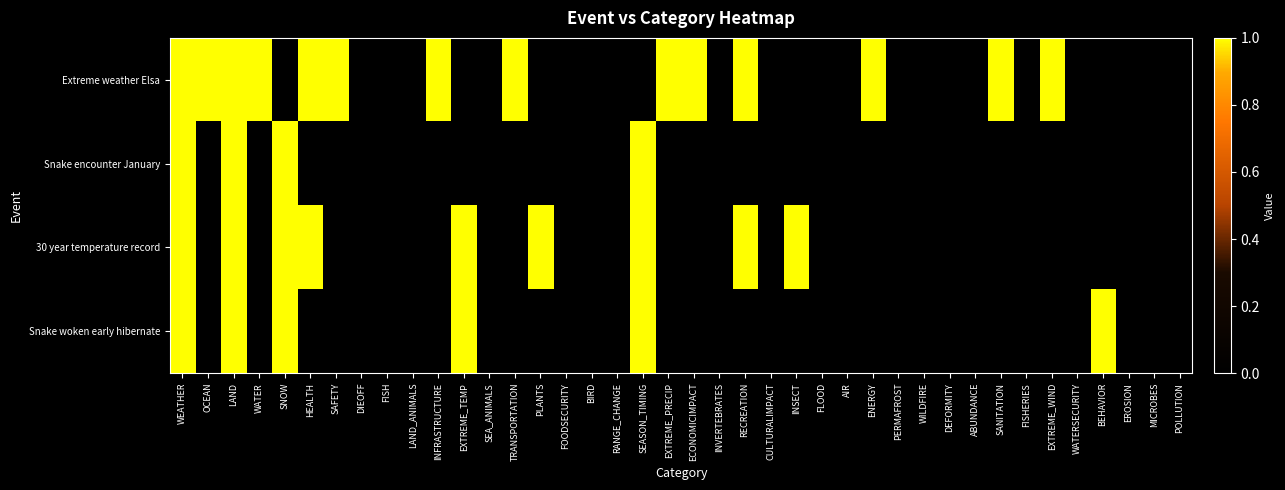

Reading left to right, extract all data points from this chart.

Extreme weather Elsa: WEATHER=1	OCEAN=1	LAND=1	WATER=1	SNOW=0	HEALTH=1	SAFETY=1	DIEOFF=0	FISH=0	LAND_ANIMALS=0	INFRASTRUCTURE=1	EXTREME_TEMP=0	SEA_ANIMALS=0	TRANSPORTATION=1	PLANTS=0	FOODSECURITY=0	BIRD=0	RANGE_CHANGE=0	SEASON_TIMING=0	EXTREME_PRECIP=1	ECONOMICIMPACT=1	INVERTEBRATES=0	RECREATION=1	CULTURALIMPACT=0	INSECT=0	FLOOD=0	AIR=0	ENERGY=1	PERMAFROST=0	WILDFIRE=0	DEFORMITY=0	ABUNDANCE=0	SANITATION=1	FISHERIES=0	EXTREME_WIND=1	WATERSECURITY=0	BEHAVIOR=0	EROSION=0	MICROBES=0	POLLUTION=0
Snake encounter January: WEATHER=1	OCEAN=0	LAND=1	WATER=0	SNOW=1	HEALTH=0	SAFETY=0	DIEOFF=0	FISH=0	LAND_ANIMALS=0	INFRASTRUCTURE=0	EXTREME_TEMP=0	SEA_ANIMALS=0	TRANSPORTATION=0	PLANTS=0	FOODSECURITY=0	BIRD=0	RANGE_CHANGE=0	SEASON_TIMING=1	EXTREME_PRECIP=0	ECONOMICIMPACT=0	INVERTEBRATES=0	RECREATION=0	CULTURALIMPACT=0	INSECT=0	FLOOD=0	AIR=0	ENERGY=0	PERMAFROST=0	WILDFIRE=0	DEFORMITY=0	ABUNDANCE=0	SANITATION=0	FISHERIES=0	EXTREME_WIND=0	WATERSECURITY=0	BEHAVIOR=0	EROSION=0	MICROBES=0	POLLUTION=0
30 year temperature record: WEATHER=1	OCEAN=0	LAND=1	WATER=0	SNOW=1	HEALTH=1	SAFETY=0	DIEOFF=0	FISH=0	LAND_ANIMALS=0	INFRASTRUCTURE=0	EXTREME_TEMP=1	SEA_ANIMALS=0	TRANSPORTATION=0	PLANTS=1	FOODSECURITY=0	BIRD=0	RANGE_CHANGE=0	SEASON_TIMING=1	EXTREME_PRECIP=0	ECONOMICIMPACT=0	INVERTEBRATES=0	RECREATION=1	CULTURALIMPACT=0	INSECT=1	FLOOD=0	AIR=0	ENERGY=0	PERMAFROST=0	WILDFIRE=0	DEFORMITY=0	ABUNDANCE=0	SANITATION=0	FISHERIES=0	EXTREME_WIND=0	WATERSECURITY=0	BEHAVIOR=0	EROSION=0	MICROBES=0	POLLUTION=0
Snake woken early hibernate: WEATHER=1	OCEAN=0	LAND=1	WATER=0	SNOW=1	HEALTH=0	SAFETY=0	DIEOFF=0	FISH=0	LAND_ANIMALS=0	INFRASTRUCTURE=0	EXTREME_TEMP=1	SEA_ANIMALS=0	TRANSPORTATION=0	PLANTS=0	FOODSECURITY=0	BIRD=0	RANGE_CHANGE=0	SEASON_TIMING=1	EXTREME_PRECIP=0	ECONOMICIMPACT=0	INVERTEBRATES=0	RECREATION=0	CULTURALIMPACT=0	INSECT=0	FLOOD=0	AIR=0	ENERGY=0	PERMAFROST=0	WILDFIRE=0	DEFORMITY=0	ABUNDANCE=0	SANITATION=0	FISHERIES=0	EXTREME_WIND=0	WATERSECURITY=0	BEHAVIOR=1	EROSION=0	MICROBES=0	POLLUTION=0